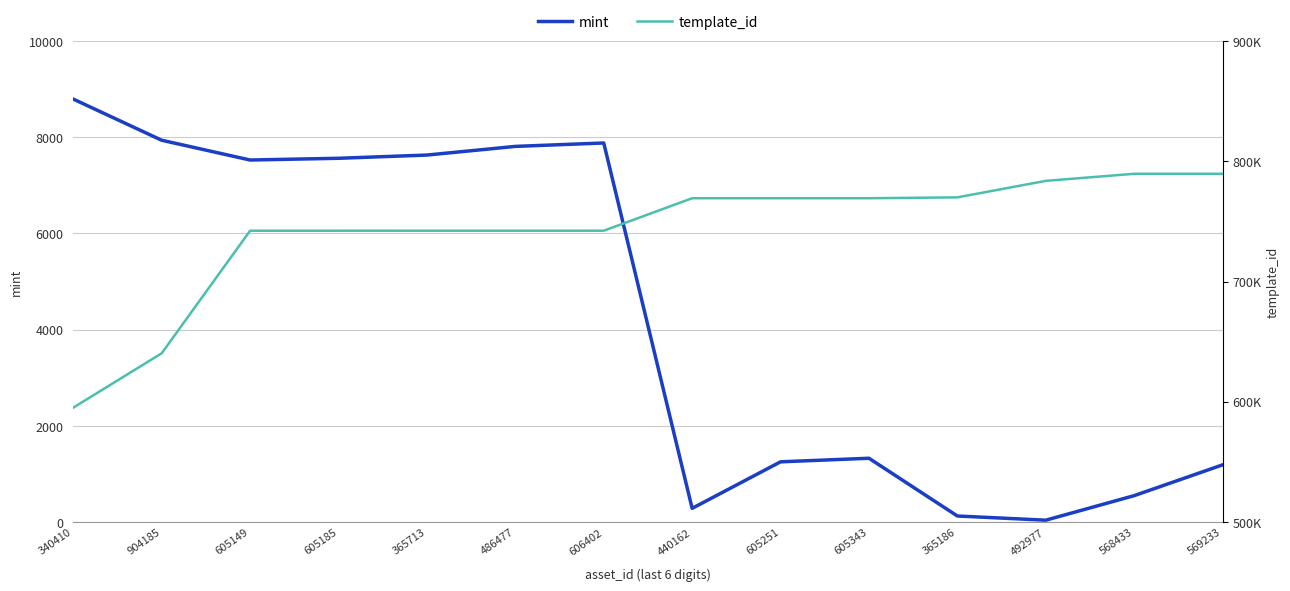

What is the spread (max minus min) of values at 605343?

767977